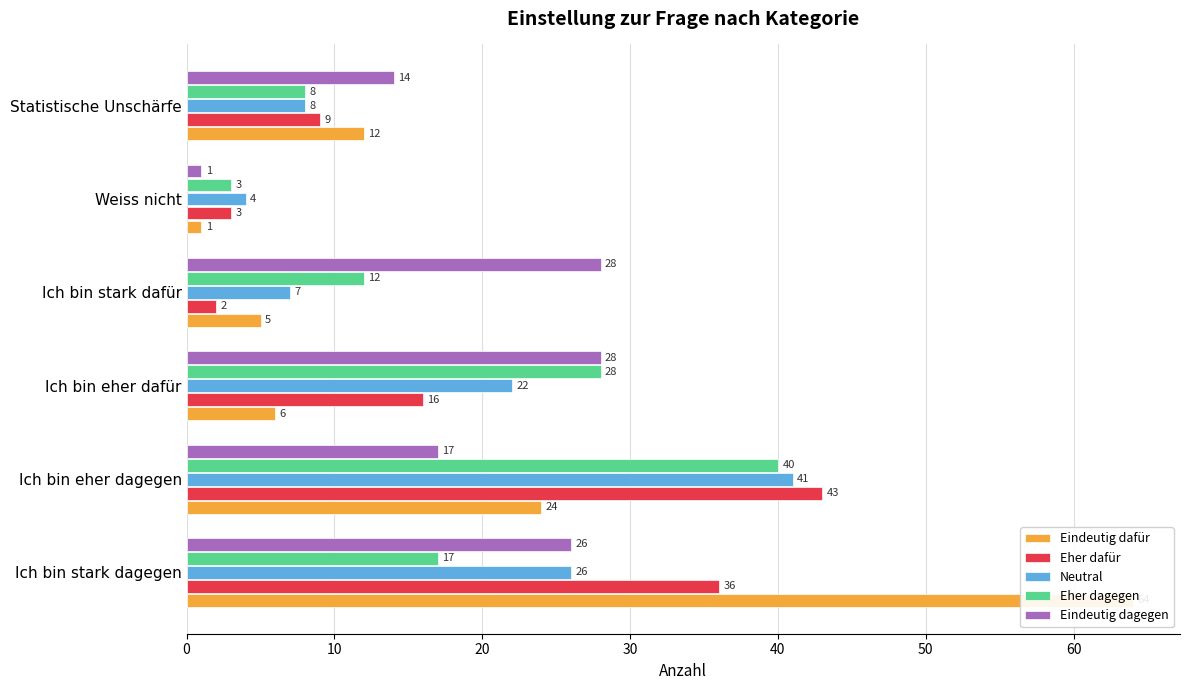

How many data points in Eindeutig dafür are less than 12?

3